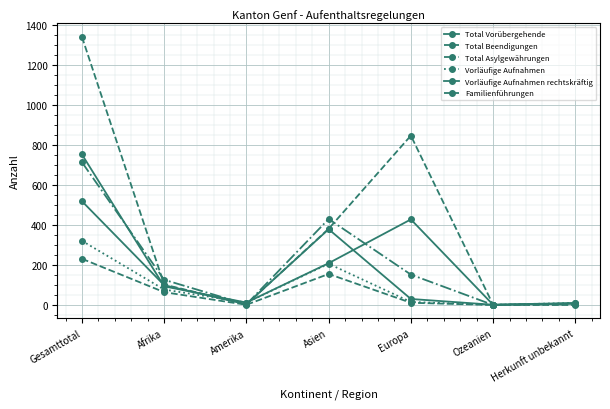

What is the approximate value of Familienführungen at Afrika, to the nearest 5?

65